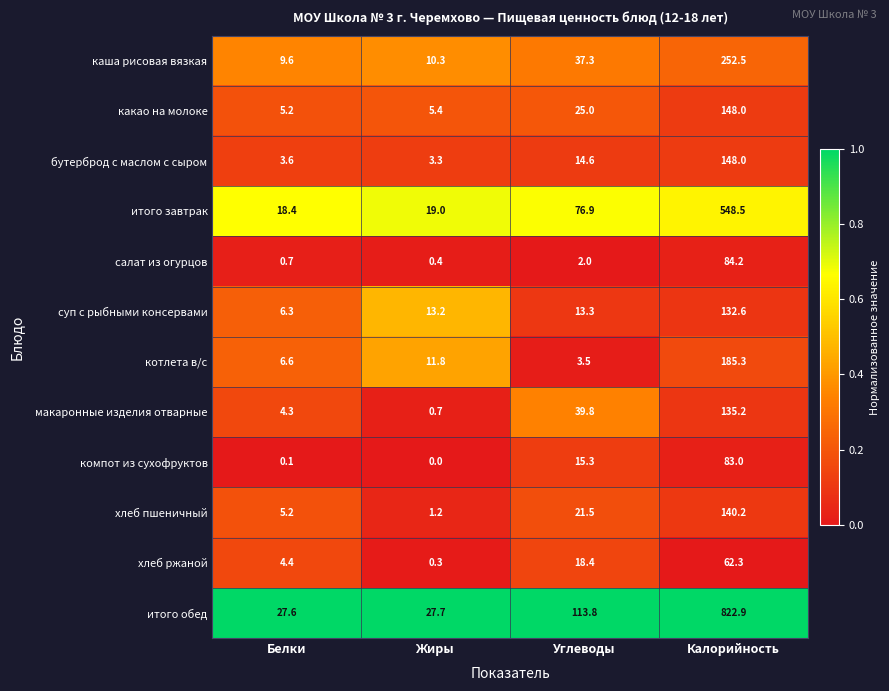

At Калорийность, list the series in order from smallest to largest.

хлеб ржаной, компот из сухофруктов, салат из огурцов, суп с рыбными консервами, макаронные изделия отварные, хлеб пшеничный, какао на молоке, бутерброд с маслом с сыром, котлета в/с, каша рисовая вязкая, итого завтрак, итого обед